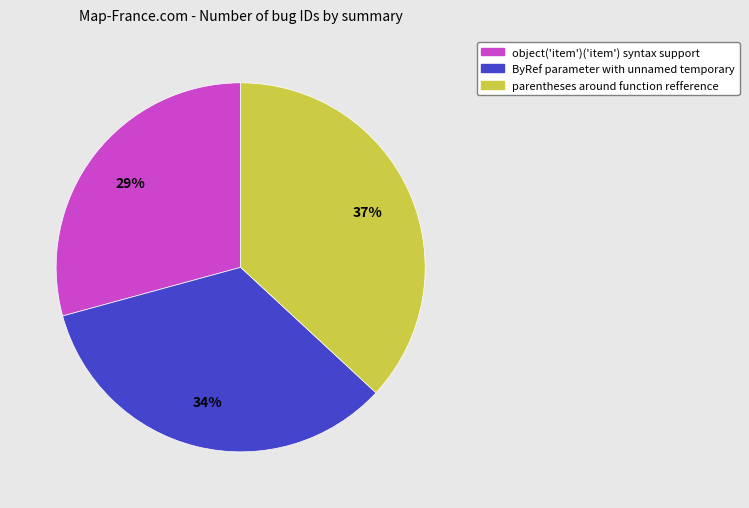

Does any single category account for the majority?

No